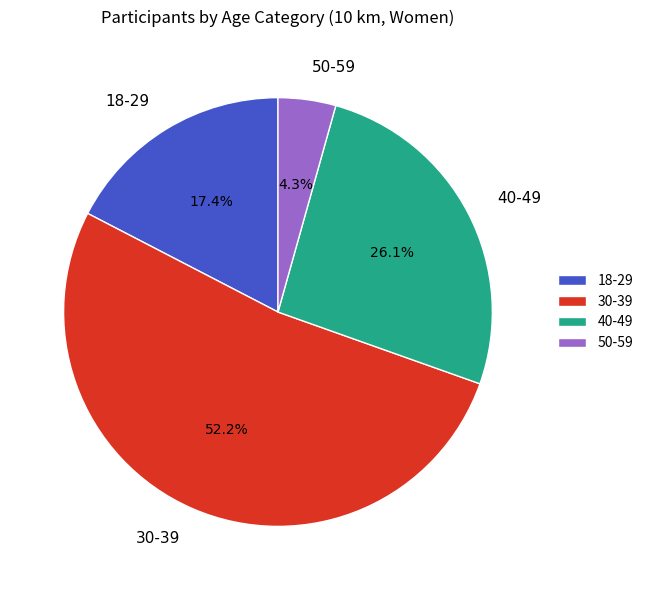

How many segments does this pie chart have?

4